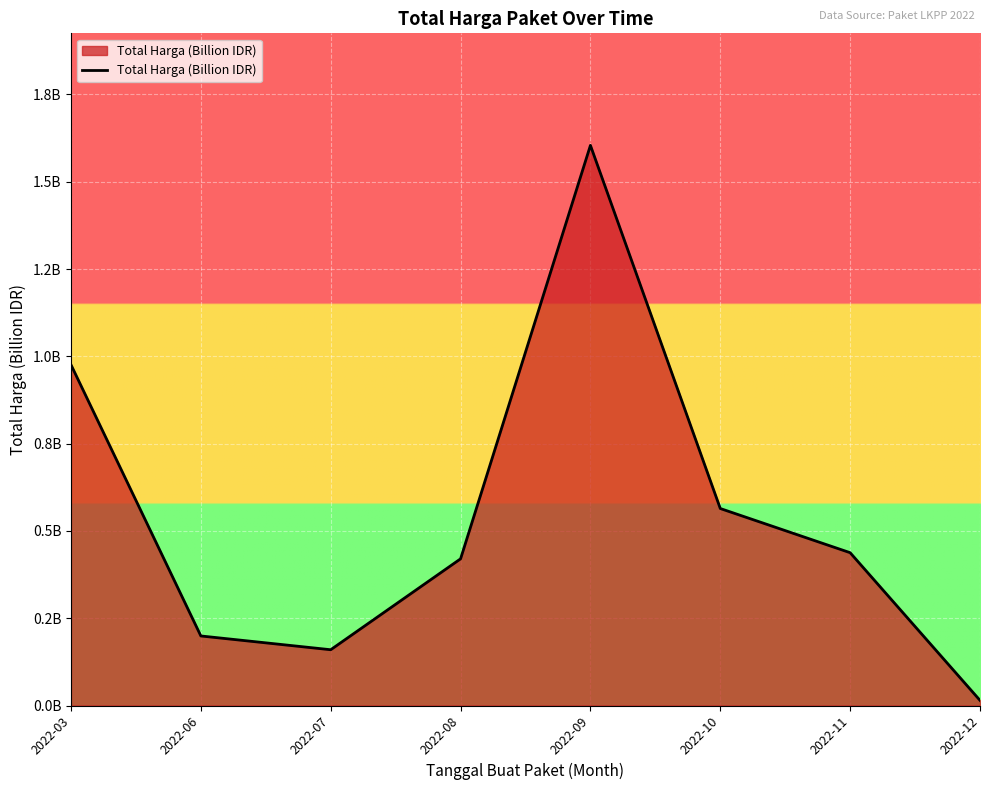

What is the average value?

0.5